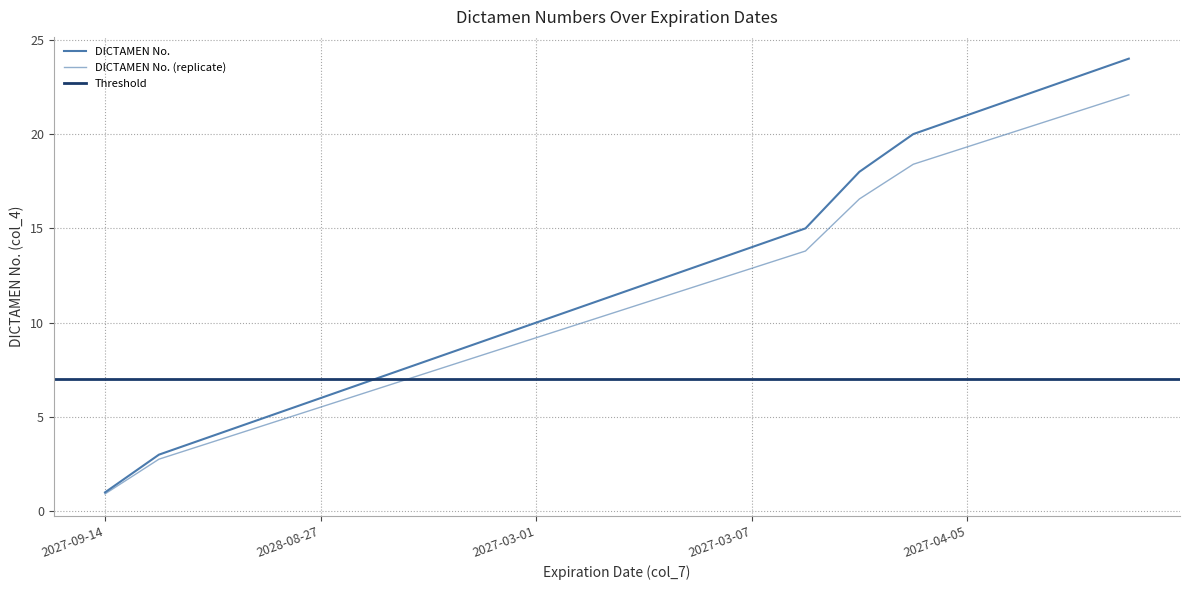

Reading left to right, transcribe all the data shown in this chart.

1	3	4	5	6	7	8	9	10	11	12	13	14	15	18	20	21	22	23	24